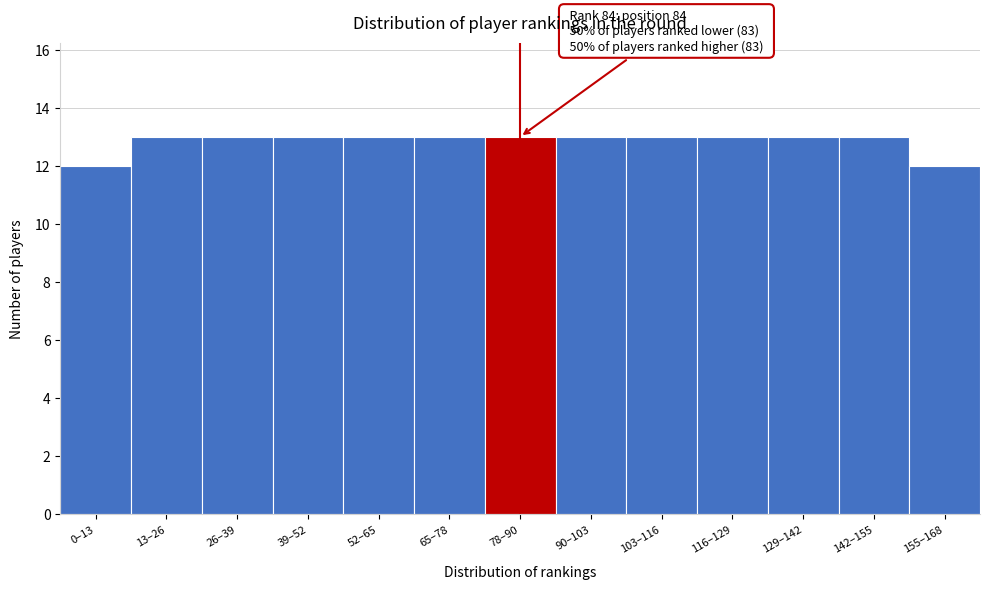

Reading right to left, extract all data points from this chart.

12	13	13	13	13	13	13	13	13	13	13	13	12